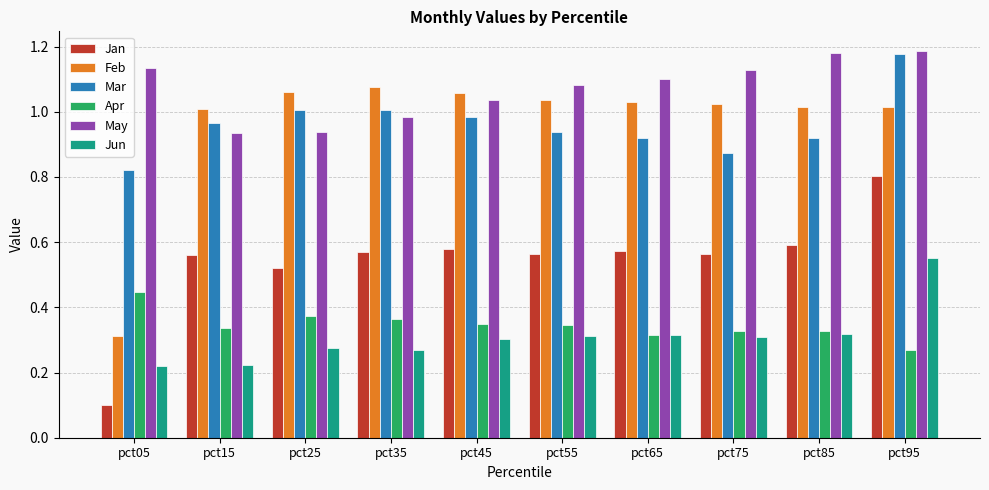

What are all the series names shown in the legend?

Jan, Feb, Mar, Apr, May, Jun